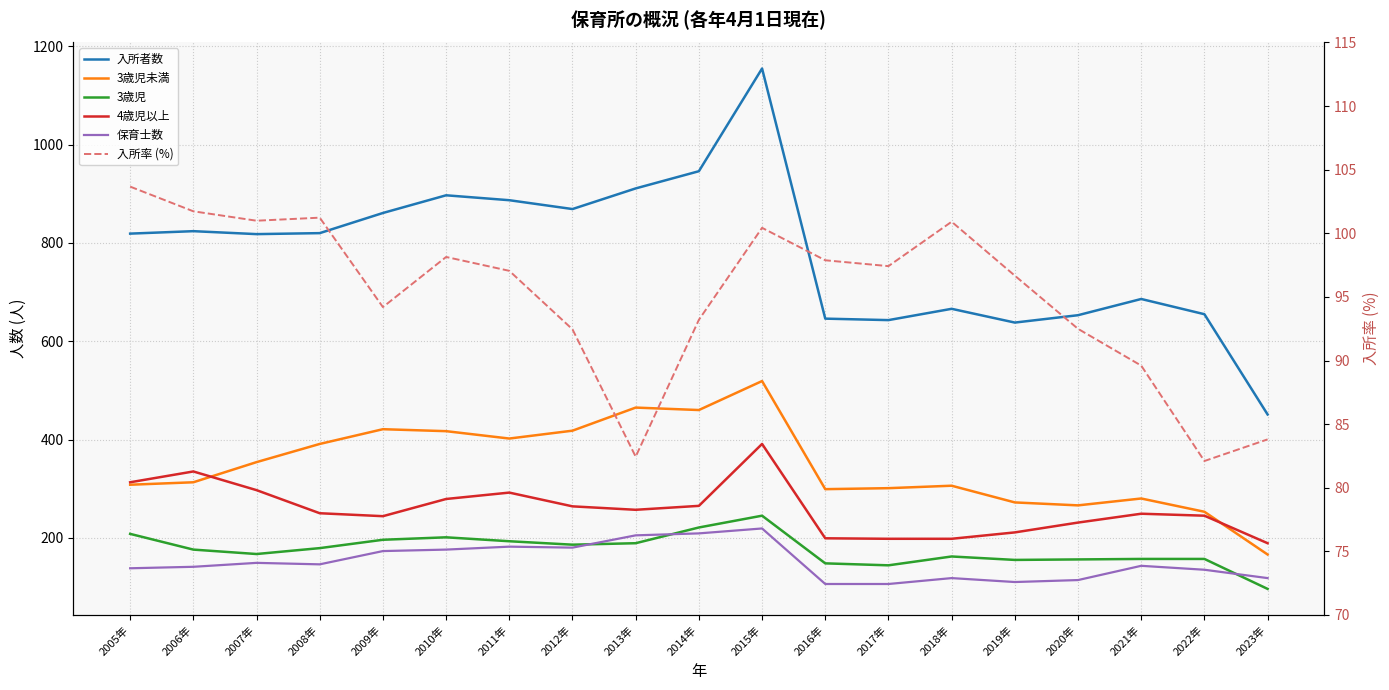

What is the difference between the second highest and second lowest values in the 入所者数 series?

308.0